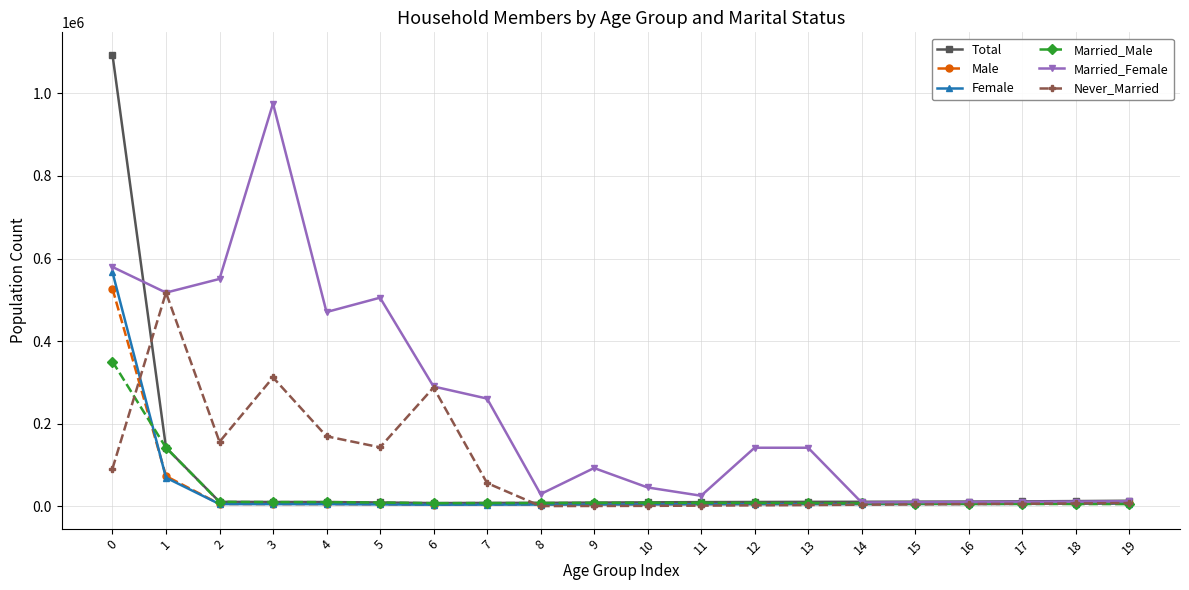

At which category does Married_Female reach its first local peak?

3